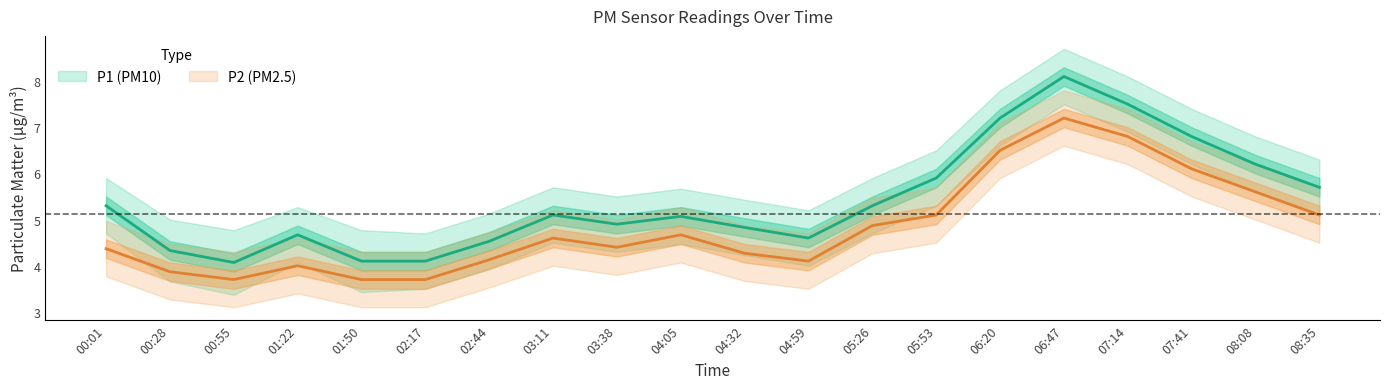

Which has a higher value, 03:38 or 02:44?

03:38